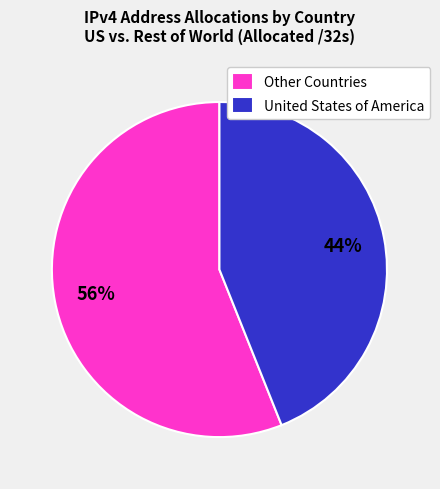

To the nearest percent, what portion does United States of America represent?

44%